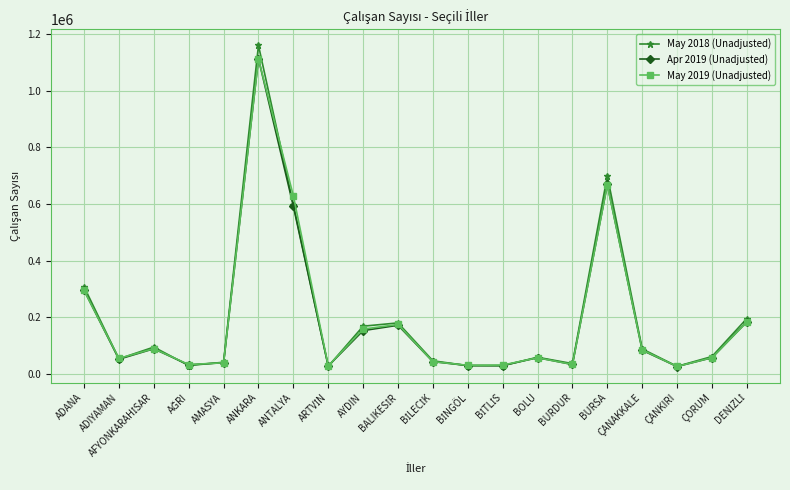

What is the lowest value of the May 2018 (Unadjusted) series?

27071